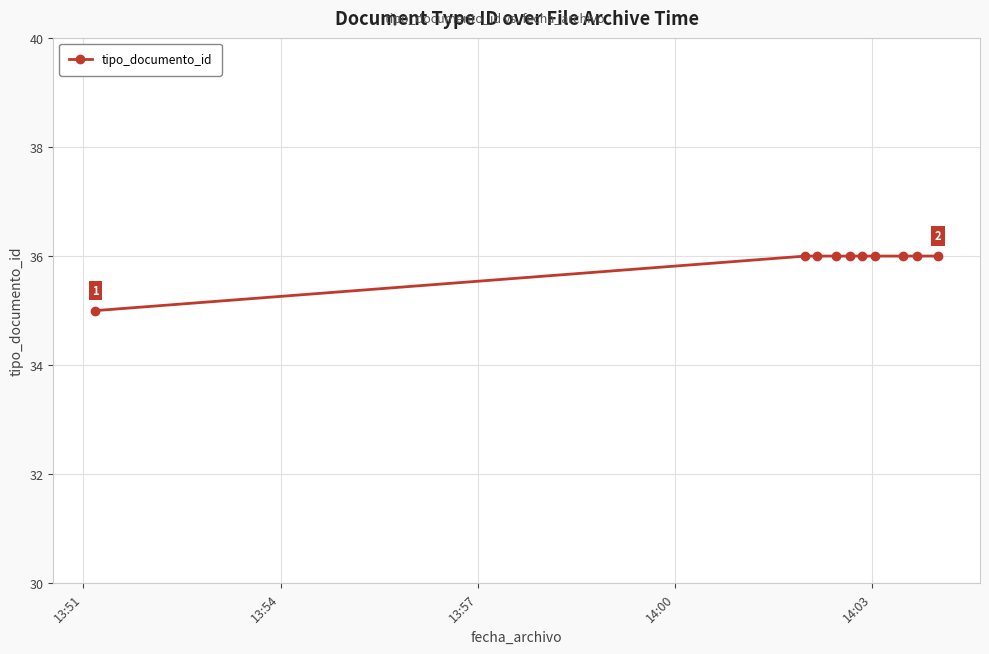

How many lines are shown in the chart?

1